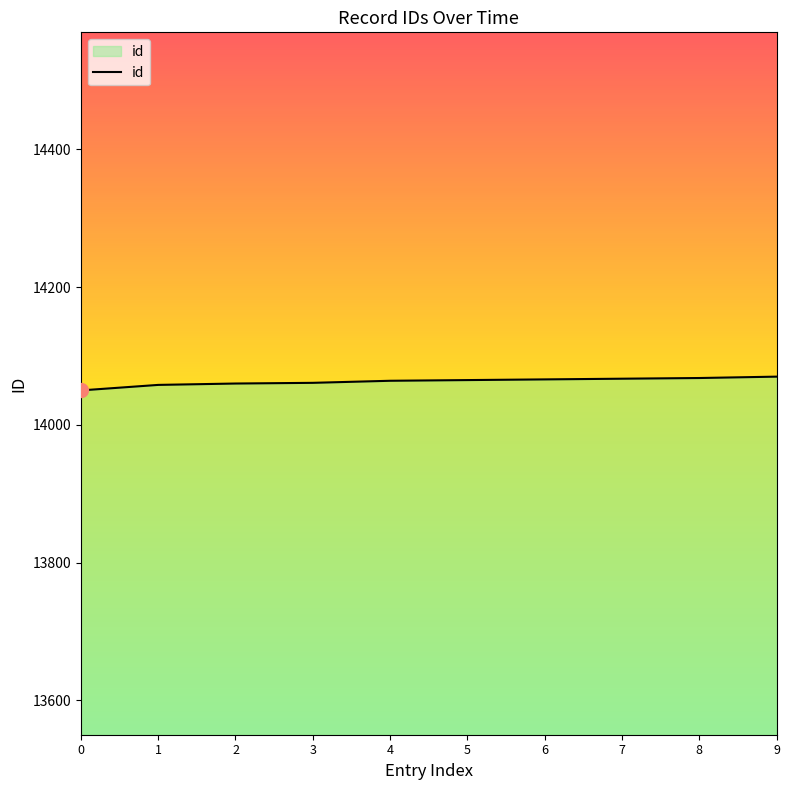

What is the approximate value at 4, to the nearest 5?

14065